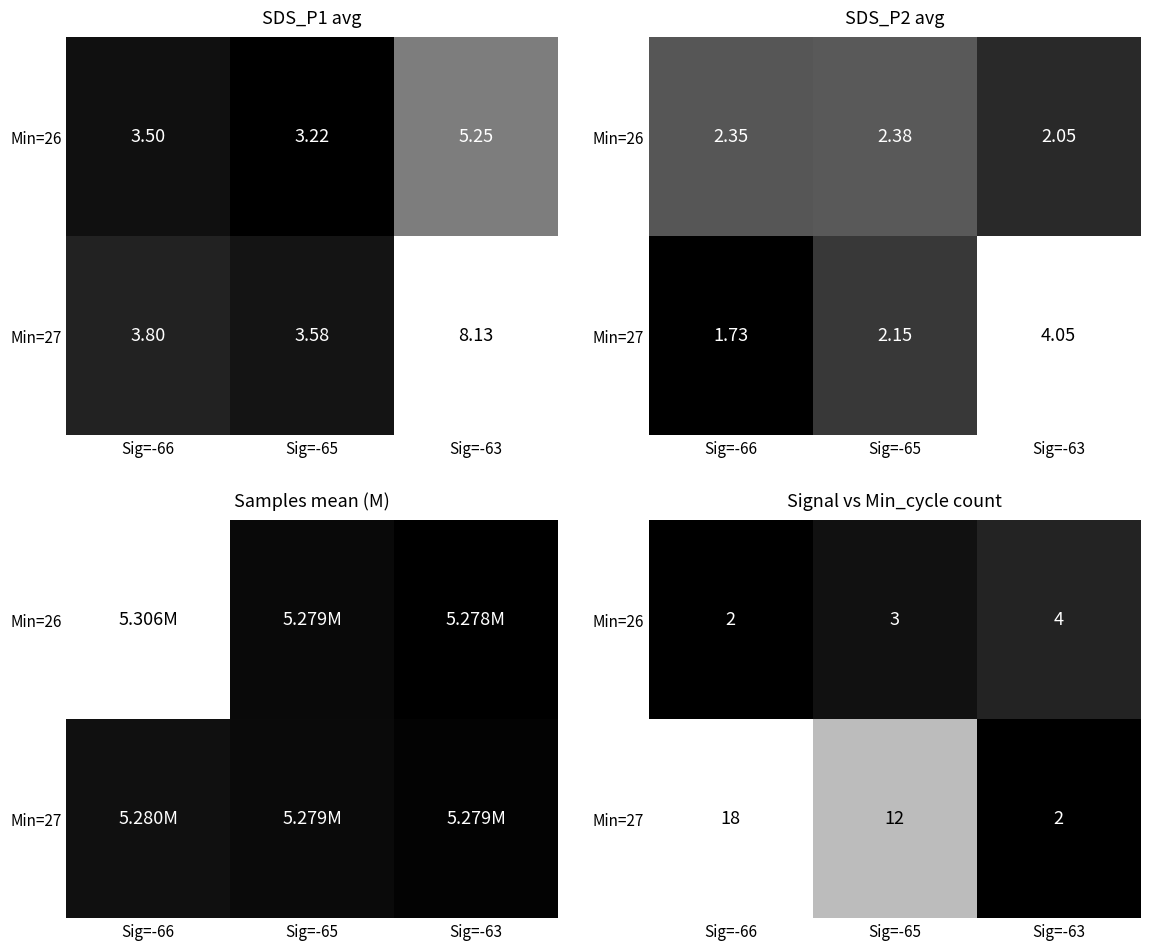

How many data points does each series have?

3